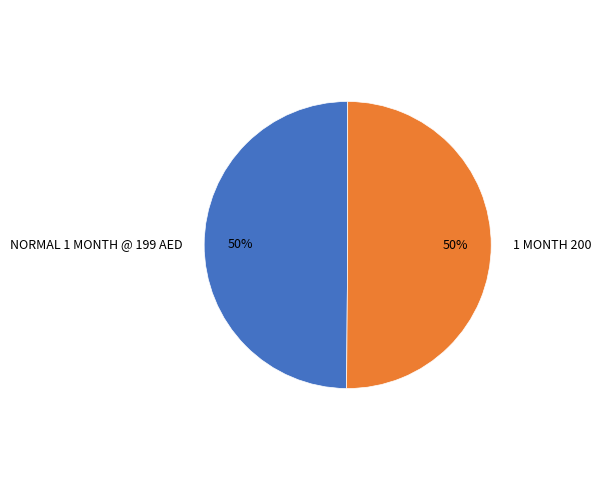

What is the ratio of the value at NORMAL 1 MONTH @ 199 AED to the value at 1 MONTH 200?

1.0